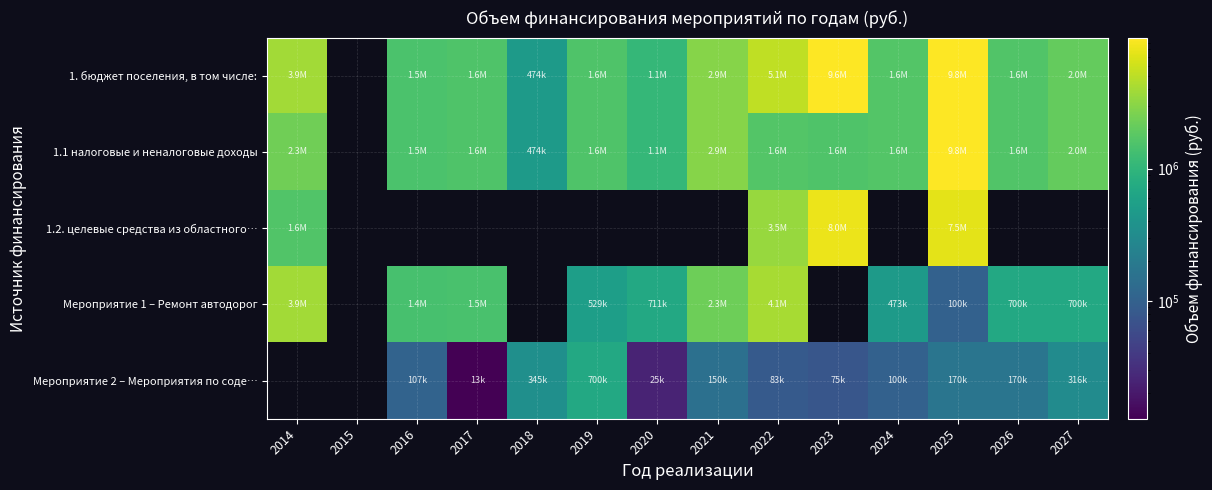

At which label does 1.1 налоговые и неналоговые доходы reach its peak?

2025